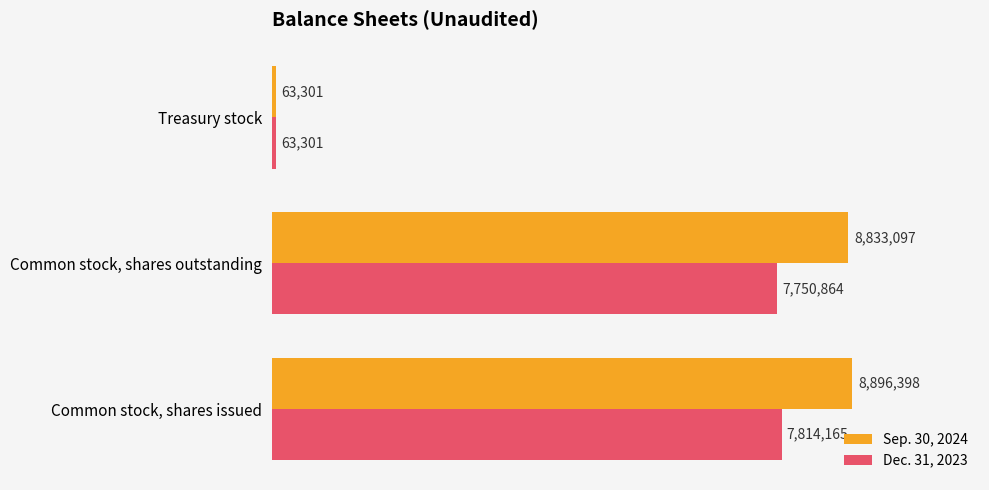

Where is Dec. 31, 2023 nearest to the value 3938733?

Common stock, shares outstanding